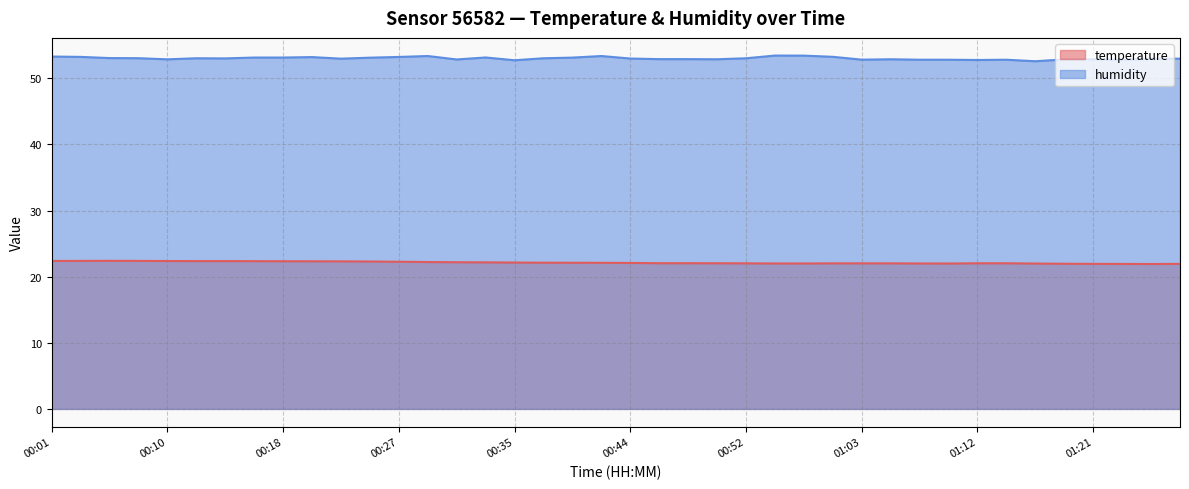

How many categories are shown in the chart?

40